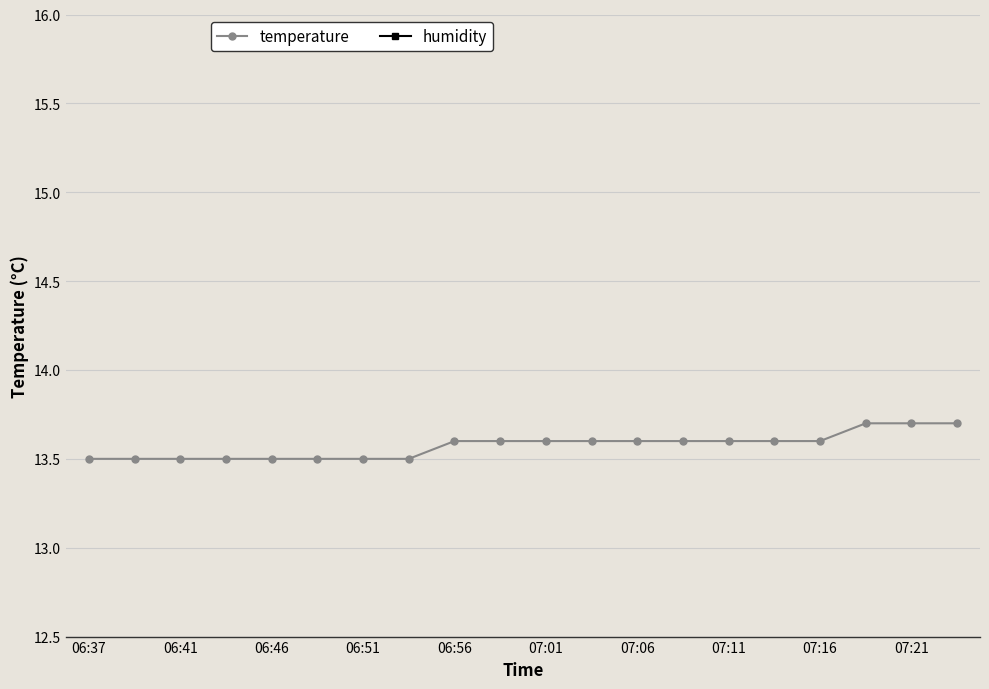

True or false: humidity and temperature intersect in this chart.

False